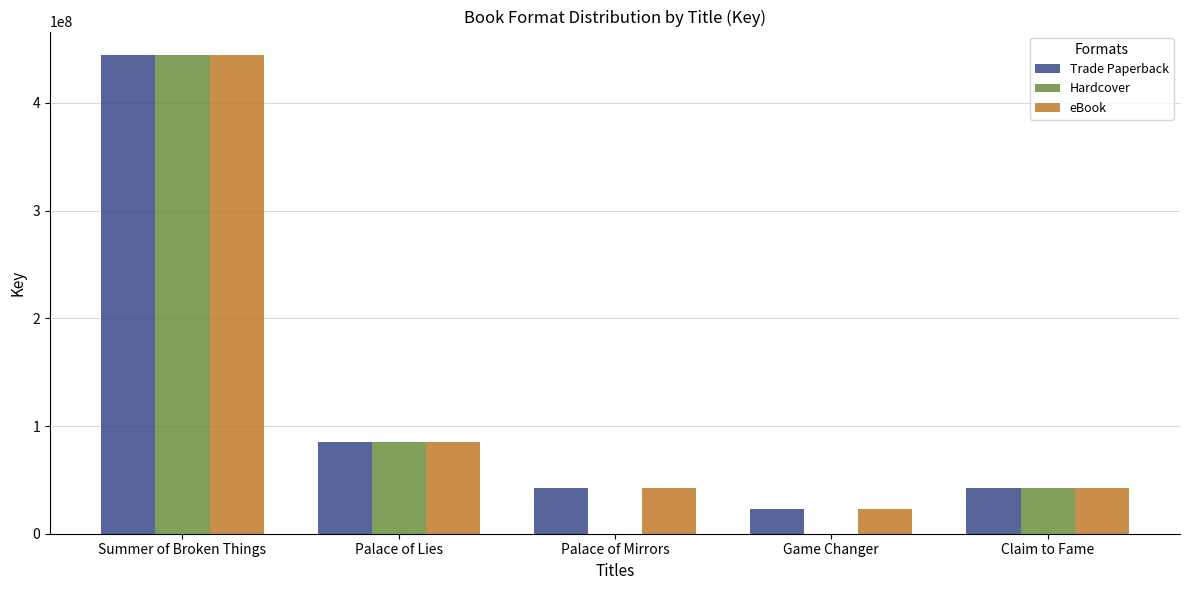

What is the difference between the Hardcover values at Palace of Lies and Palace of Mirrors?

85409903